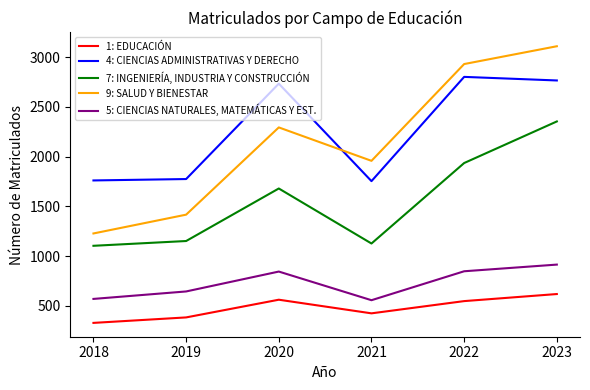

How many lines are shown in the chart?

5